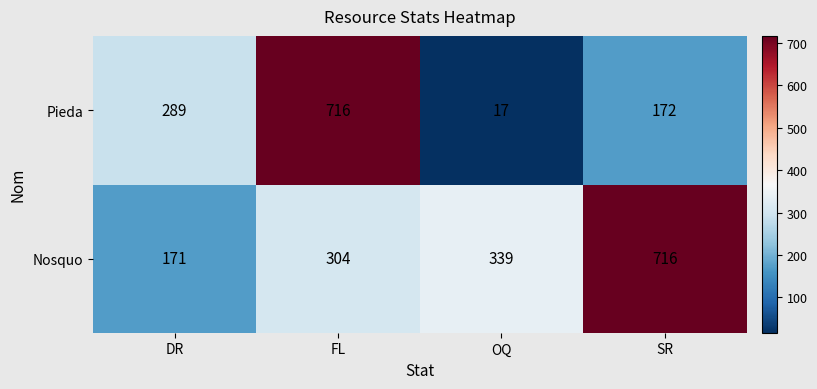

Rank the series by their average value, from lowest to highest.

Pieda, Nosquo